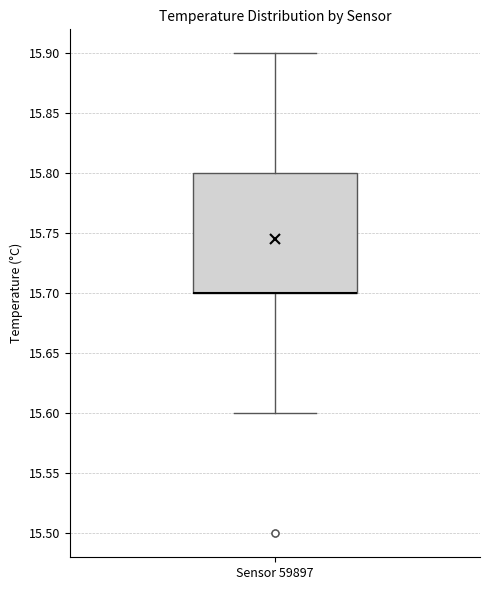

Transcribe this box plot: give where the median line is, the range the box spans, and where the two whiskers end, as read against the y-axis. The values are not printed on the chart, so give them approximately, as read against the axis.

median 15.7 (drawn on the box's lower edge), box 15.7 to 15.8, whiskers 15.6 to 15.9